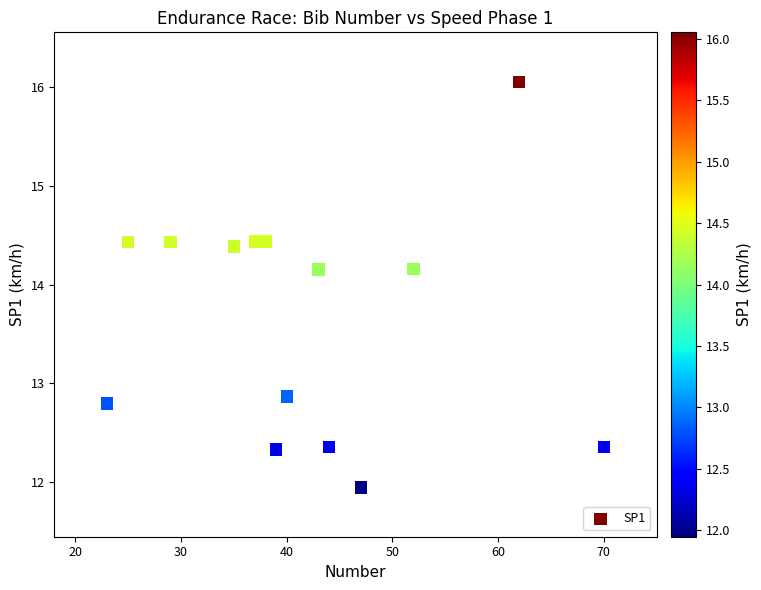

What is the range of Y values (max minus min)?

4.1